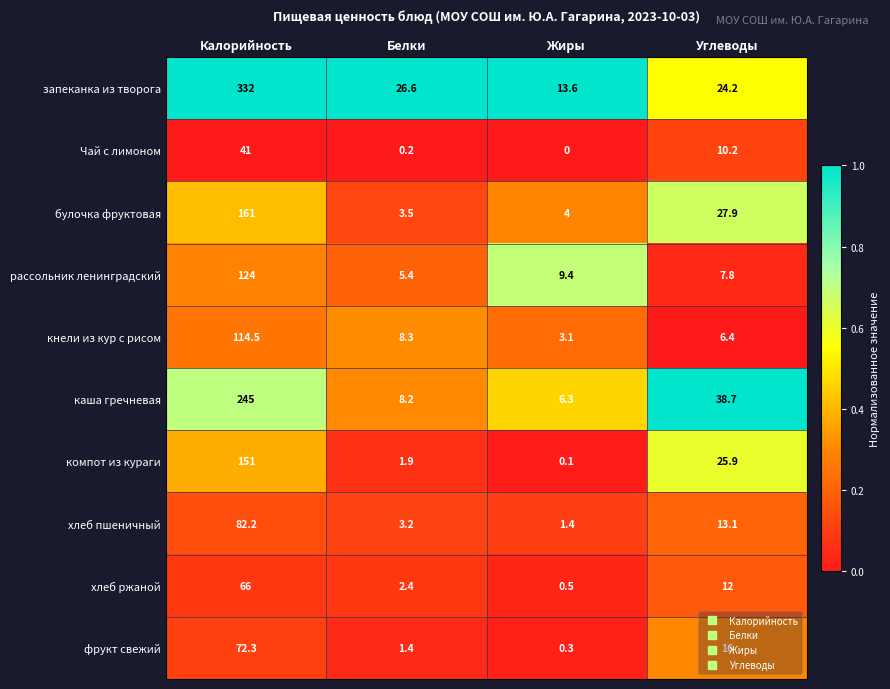

Count the number of categories in the chart.

4